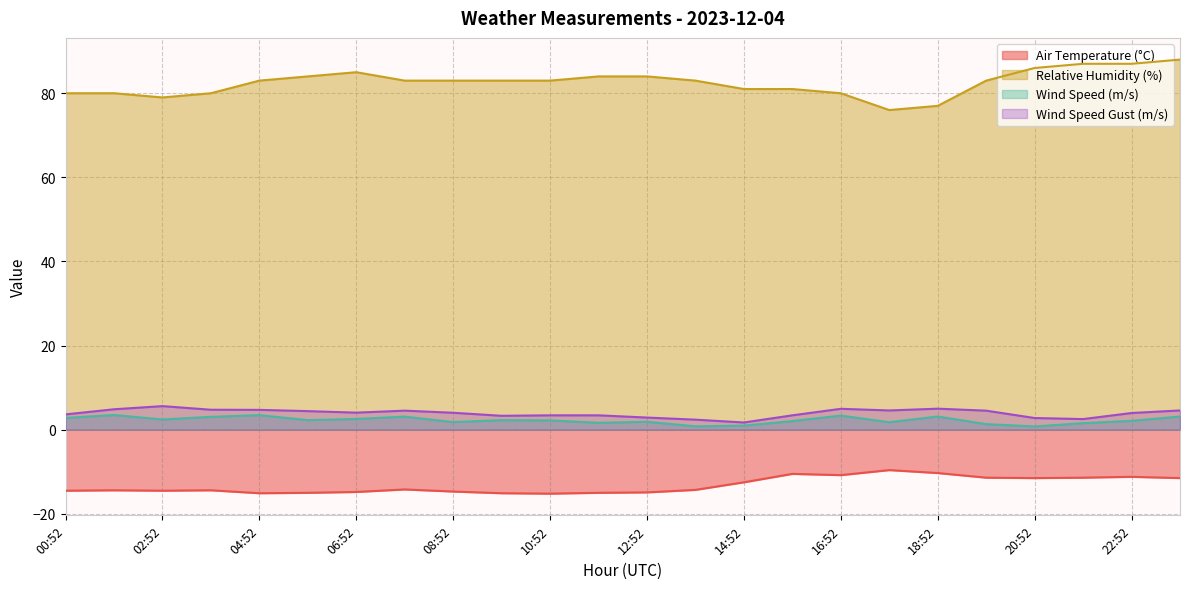

Read the WIND_SPEED_GUST value at 04:52.

4.7